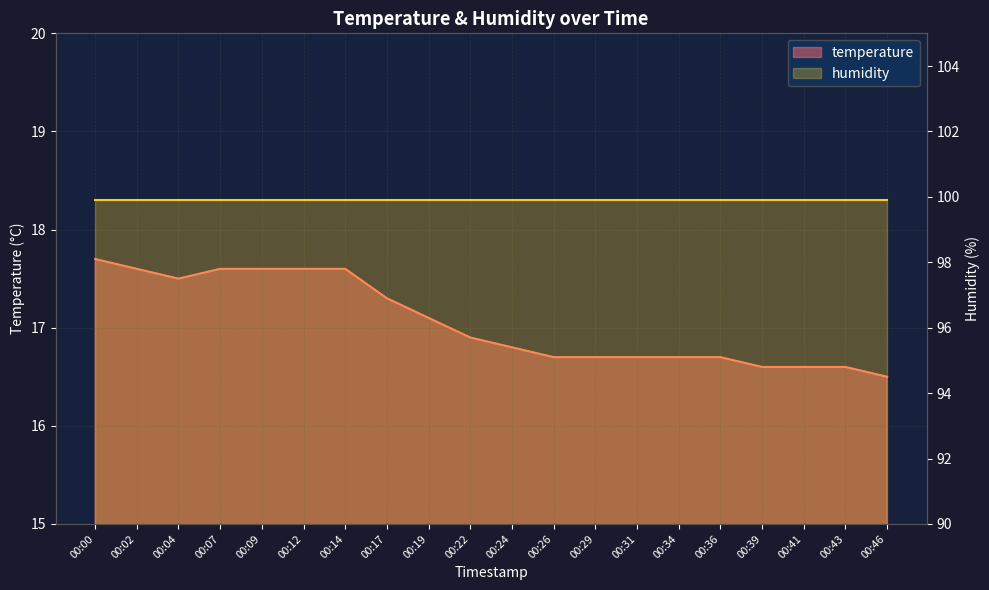

Where is the data nearest to the value 17?

00:19